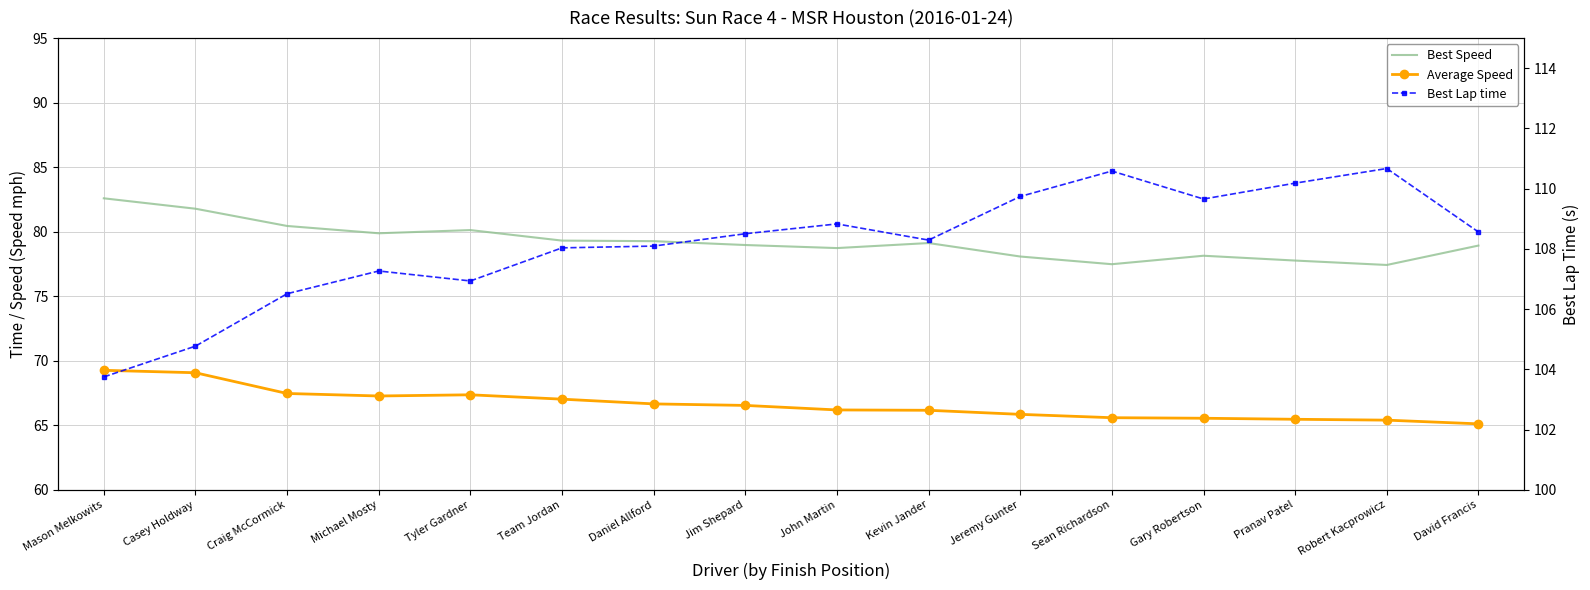

At which label does Best Lap time first exceed 108?

Team Jordan